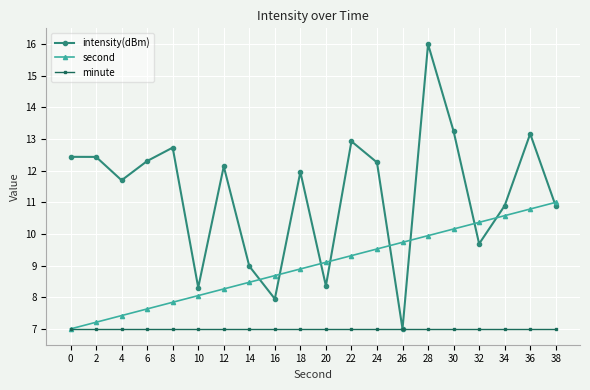

What is the sum of the second values at 2 and 22?

16.5